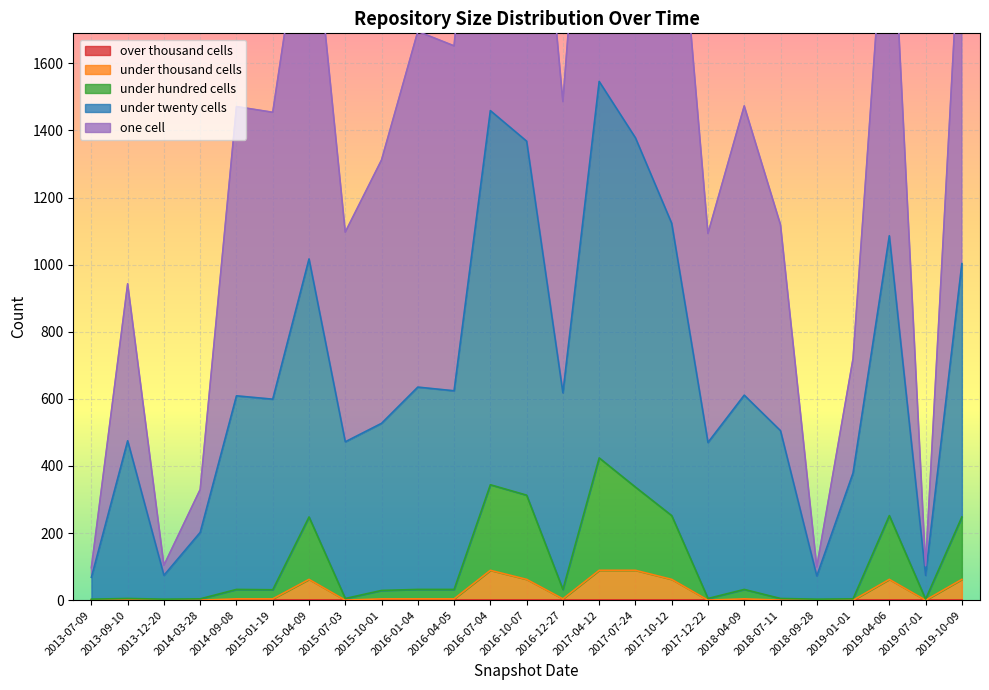

Reading left to right, transcribe all the data shown in this chart.

one_cell: 2013-07-09=97	2013-09-10=943	2013-12-20=104	2014-03-28=330	2014-09-08=1471	2015-01-19=1454	2015-04-09=2175	2015-07-03=1097	2015-10-01=1312	2016-01-04=1695	2016-04-05=1652	2016-07-04=2813	2016-10-07=2672	2016-12-27=1486	2017-04-12=2900	2017-07-24=2683	2017-10-12=2366	2017-12-22=1093	2018-04-09=1473	2018-07-11=1119	2018-09-28=99	2019-01-01=720	2019-04-06=2258	2019-07-01=103	2019-10-09=2108
under_twenty_cells: 2013-07-09=68	2013-09-10=475	2013-12-20=74	2014-03-28=202	2014-09-08=609	2015-01-19=599	2015-04-09=1017	2015-07-03=472	2015-10-01=527	2016-01-04=635	2016-04-05=624	2016-07-04=1459	2016-10-07=1368	2016-12-27=618	2017-04-12=1546	2017-07-24=1378	2017-10-12=1123	2017-12-22=470	2018-04-09=611	2018-07-11=505	2018-09-28=72	2019-01-01=379	2019-04-06=1086	2019-07-01=74	2019-10-09=1003
under_hundred_cells: 2013-07-09=3	2013-09-10=5	2013-12-20=3	2014-03-28=4	2014-09-08=32	2015-01-19=31	2015-04-09=248	2015-07-03=5	2015-10-01=29	2016-01-04=32	2016-04-05=32	2016-07-04=344	2016-10-07=313	2016-12-27=32	2017-04-12=424	2017-07-24=337	2017-10-12=252	2017-12-22=5	2018-04-09=32	2018-07-11=5	2018-09-28=3	2019-01-01=4	2019-04-06=252	2019-07-01=3	2019-10-09=248
under_thousand_cells: 2013-07-09=0	2013-09-10=0	2013-12-20=0	2014-03-28=0	2014-09-08=4	2015-01-19=4	2015-04-09=62	2015-07-03=0	2015-10-01=4	2016-01-04=4	2016-04-05=4	2016-07-04=89	2016-10-07=62	2016-12-27=4	2017-04-12=89	2017-07-24=89	2017-10-12=62	2017-12-22=0	2018-04-09=4	2018-07-11=0	2018-09-28=0	2019-01-01=0	2019-04-06=62	2019-07-01=0	2019-10-09=62